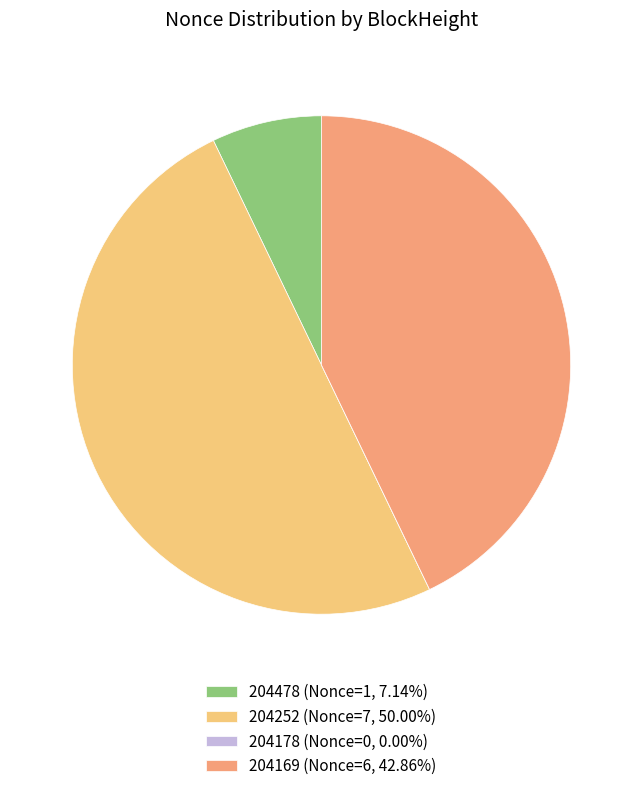

Between 204252 and 204478, which is larger?

204252